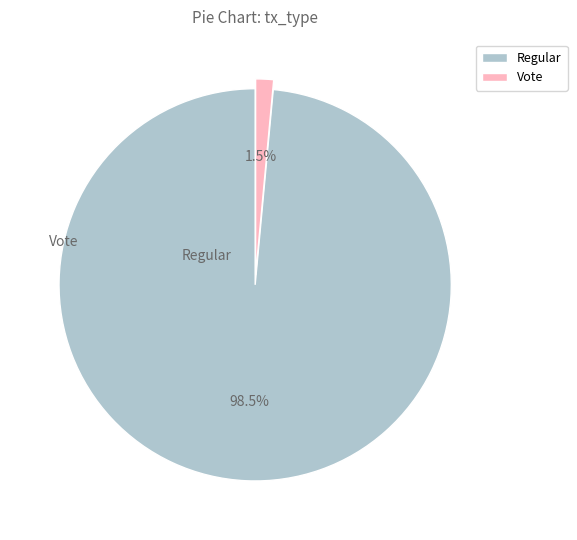

True or false: Regular accounts for 89% of the total.

False